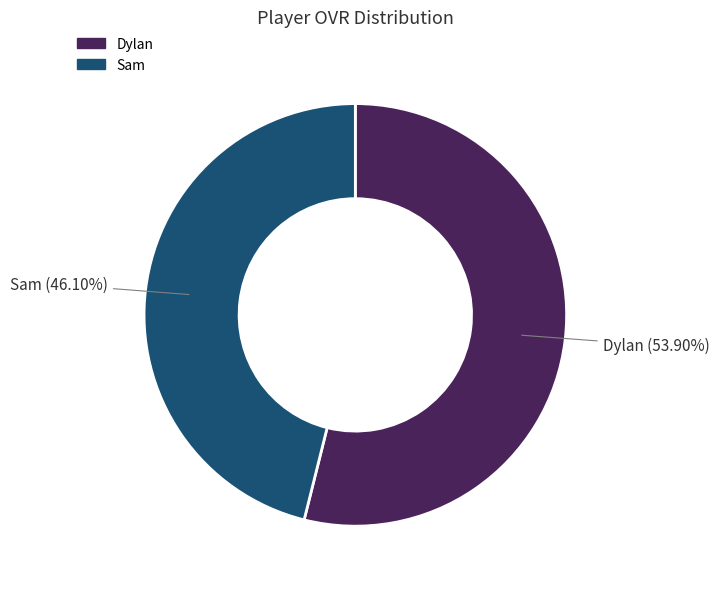

Which slice is the smallest?

Sam